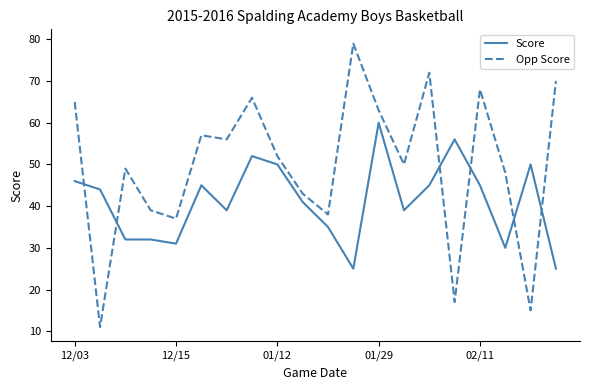

List the series in order of their overall mean, lowest first.

Score, Opp Score